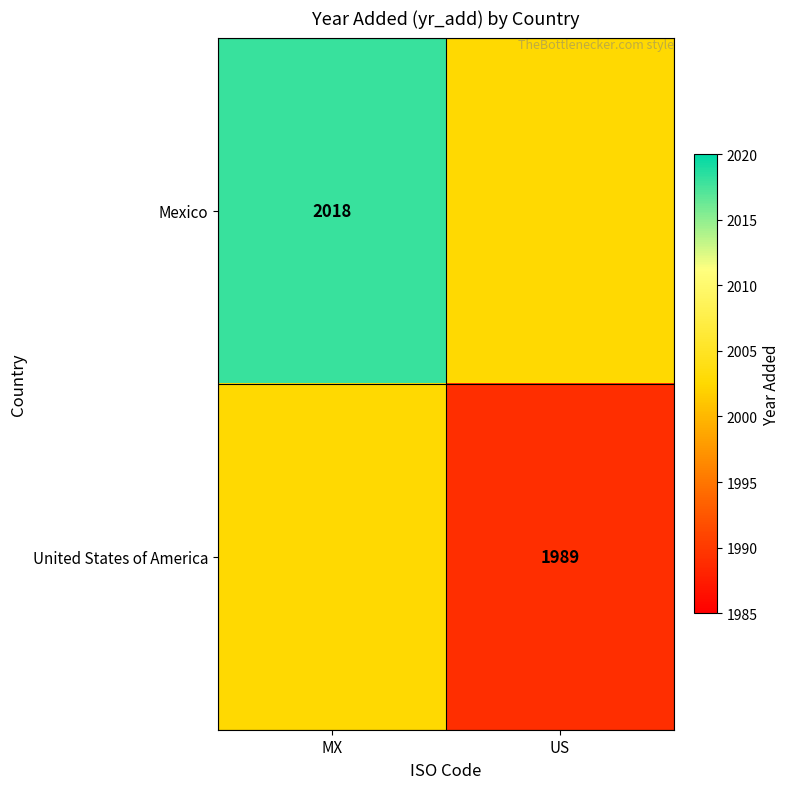

True or false: Mexico has a value of 629.5 at MX.

False